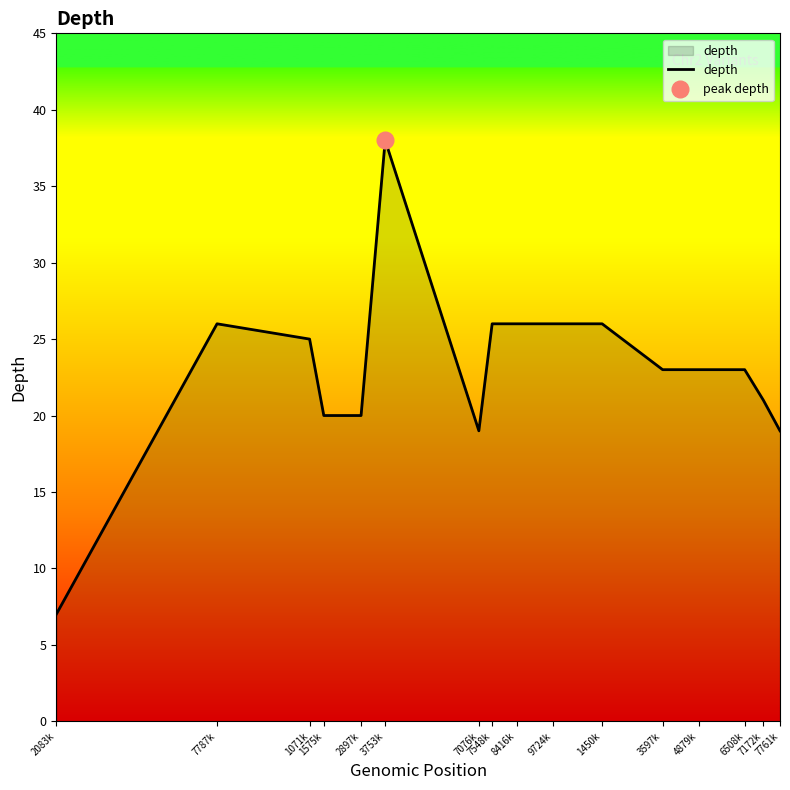

What is the sum of the values at 8416k and 7172k?

47